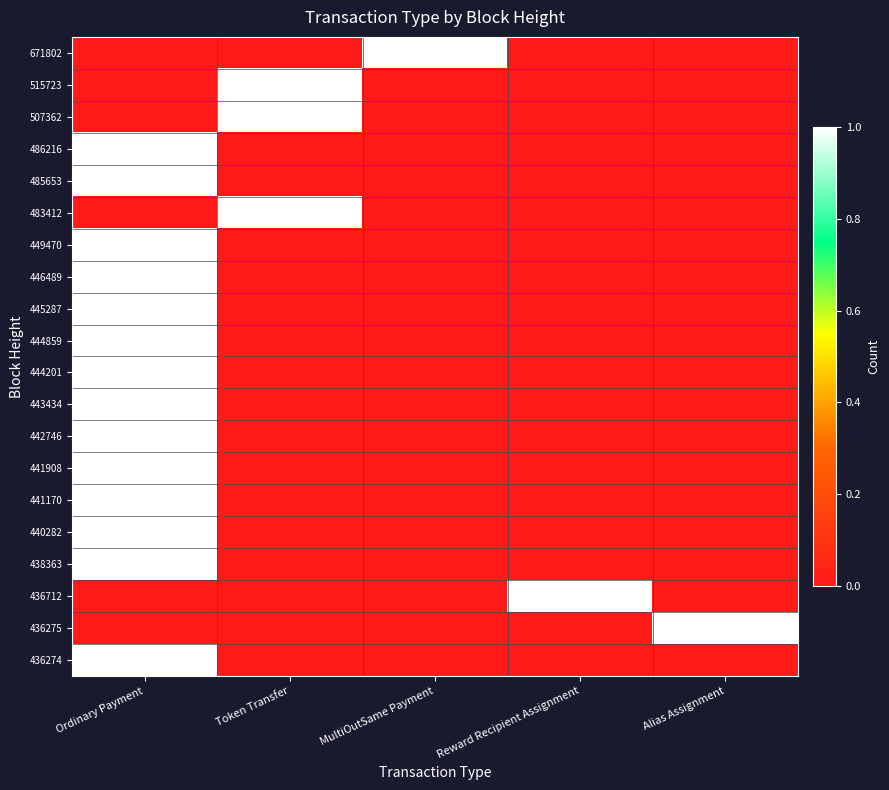

Count the number of categories in the chart.

5